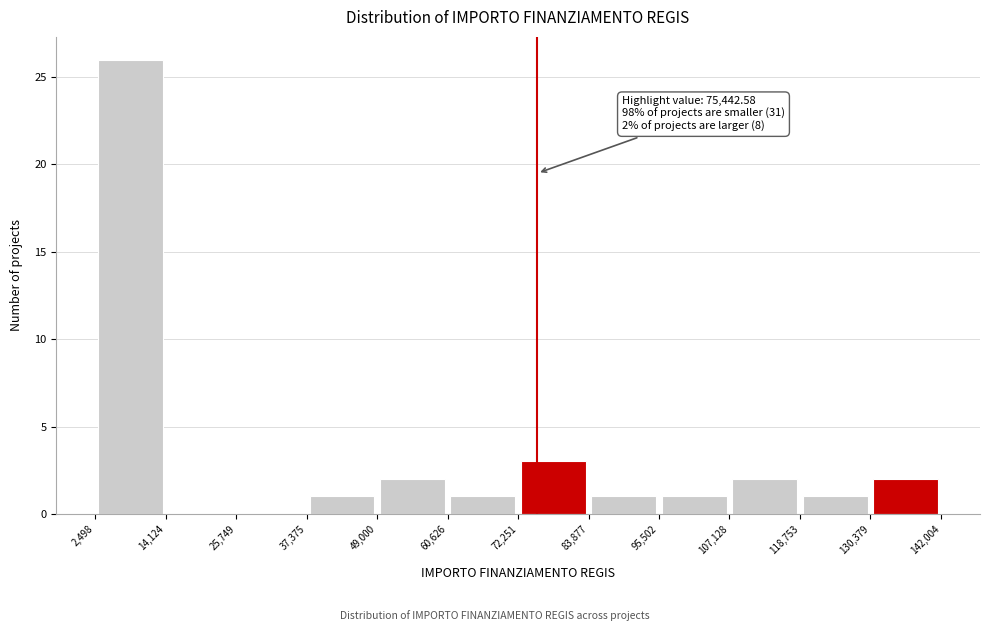

Over which range of the x-axis is the bar tallest?

2,498 to 14,124